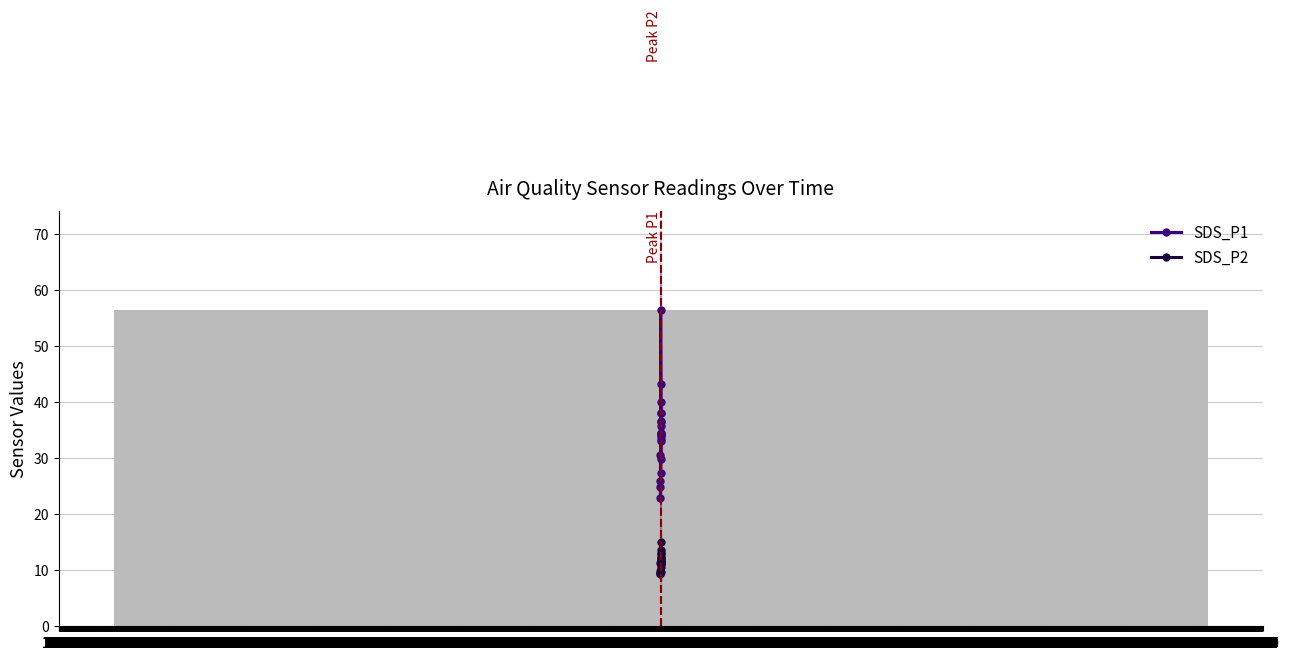

How many values in the SDS_P1 series are below 34?

9